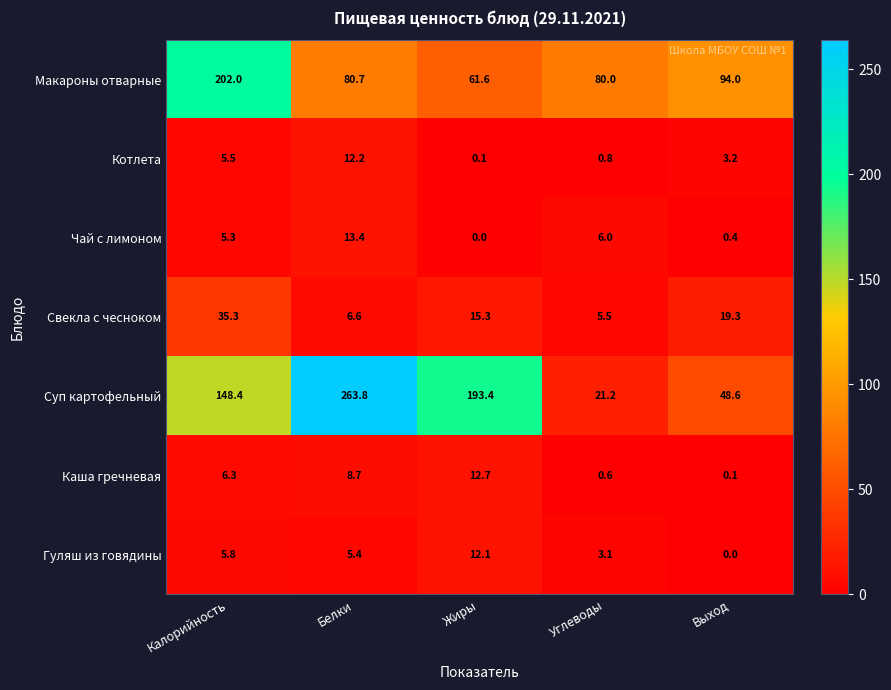

At which category does the chart reach its peak across all series?

Белки